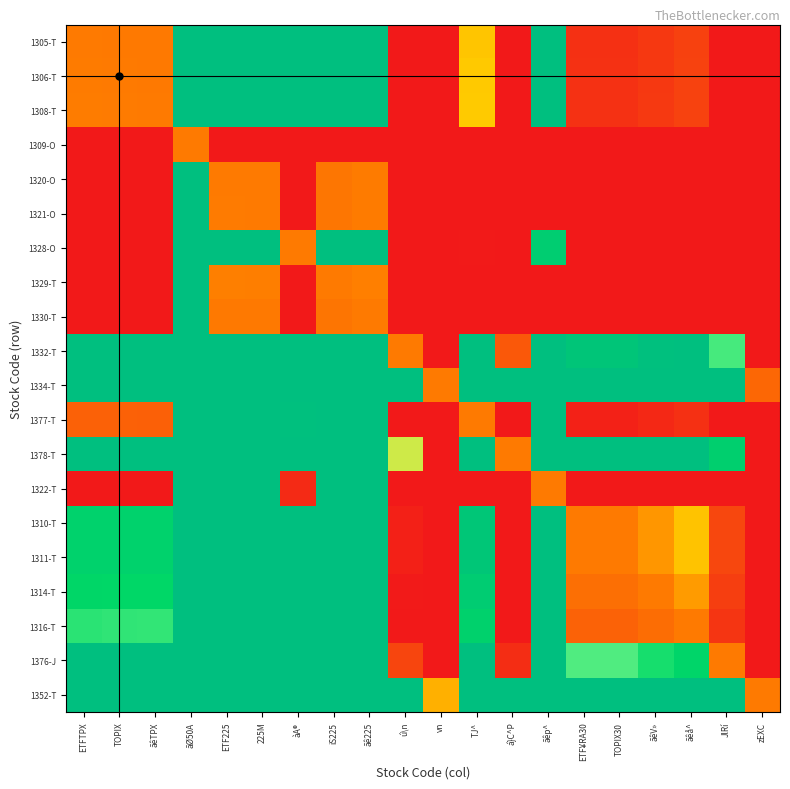

Which label corresponds to the smallest value in the chart?

ú\n